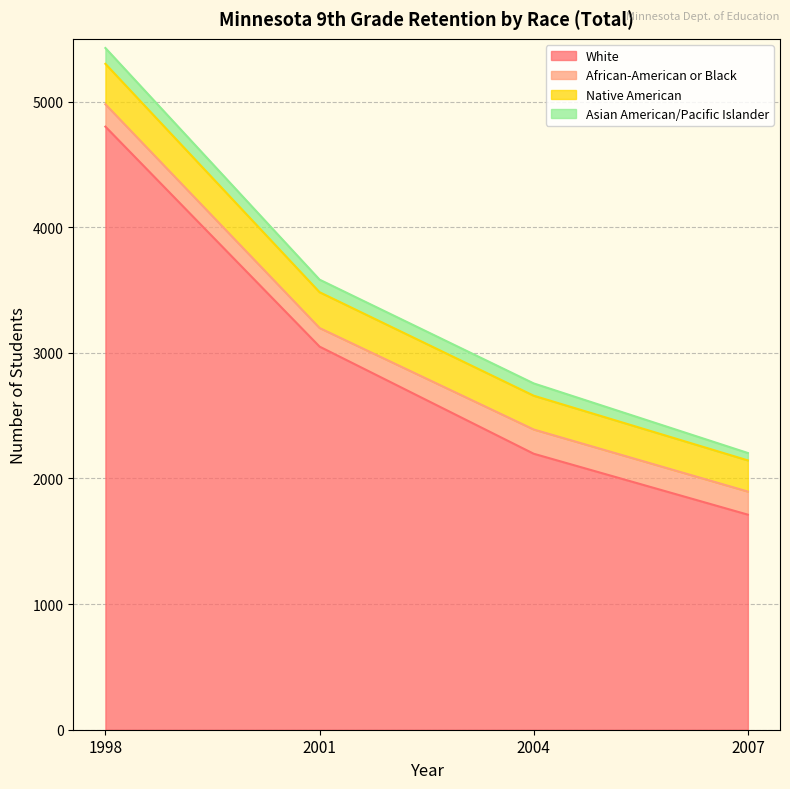

What are all the series names shown in the legend?

White, African-American or Black, Native American, Asian American/Pacific Islander